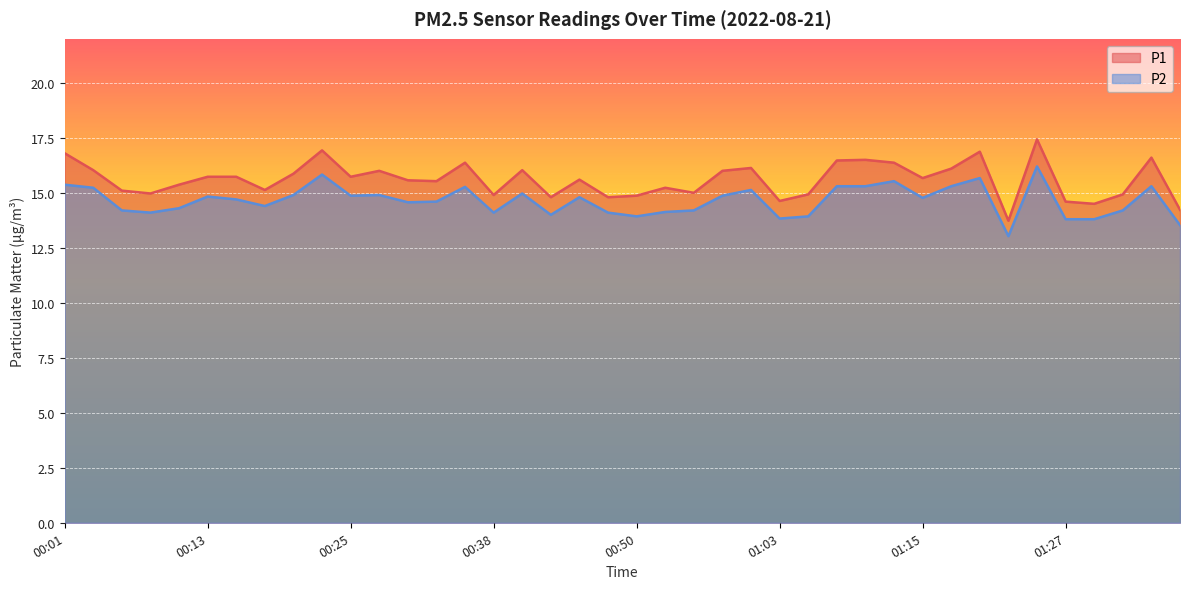

What are all the series names shown in the legend?

P1, P2